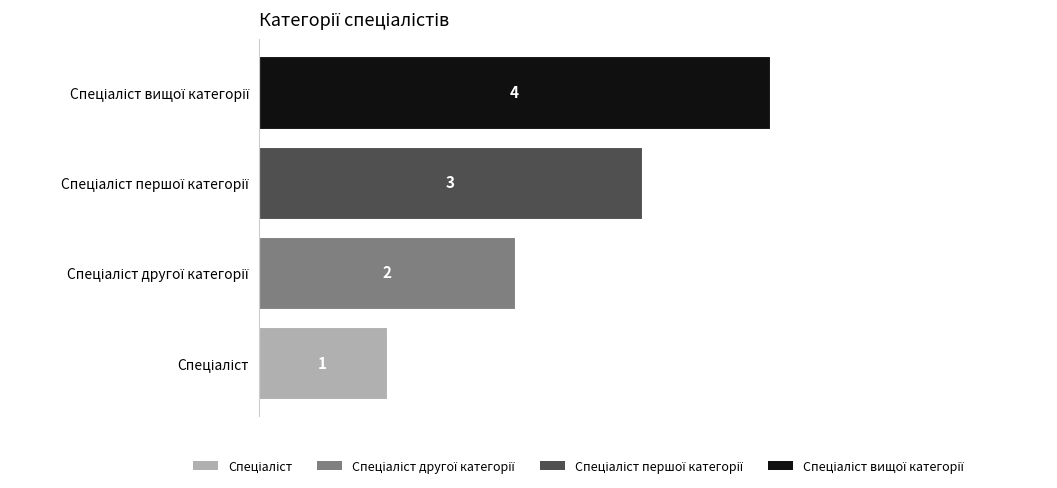

What is the sum of all values?

10